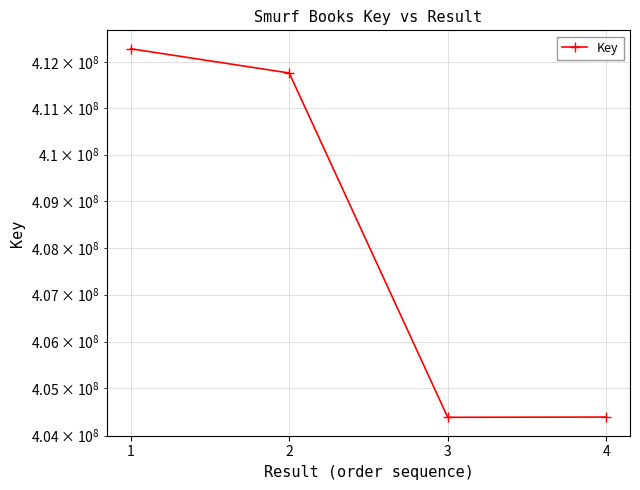

List the labels in order of value, largest first.

1, 2, 4, 3